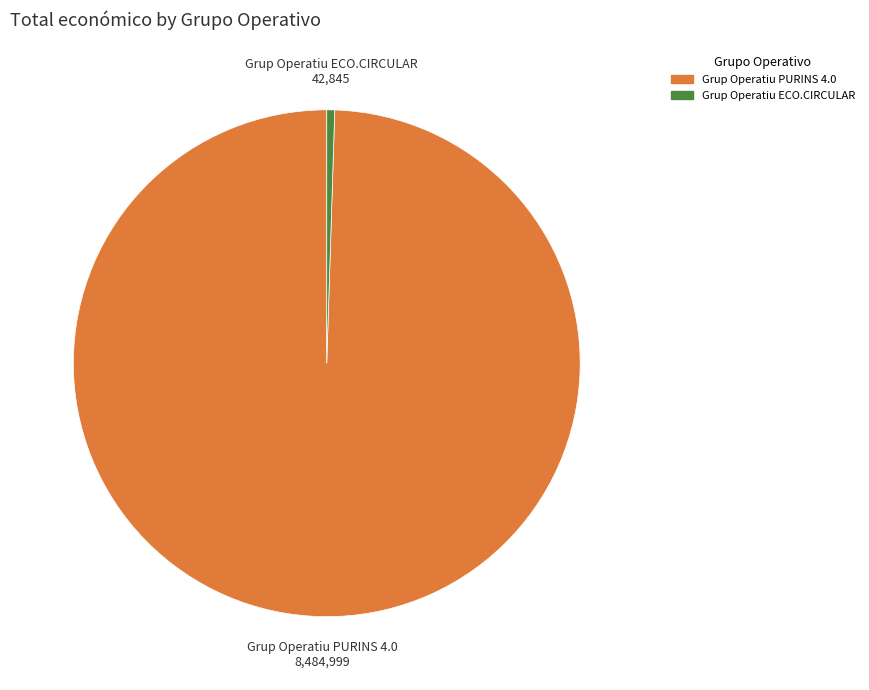

Which category has the smallest portion of the pie?

Grup Operatiu ECO.CIRCULAR